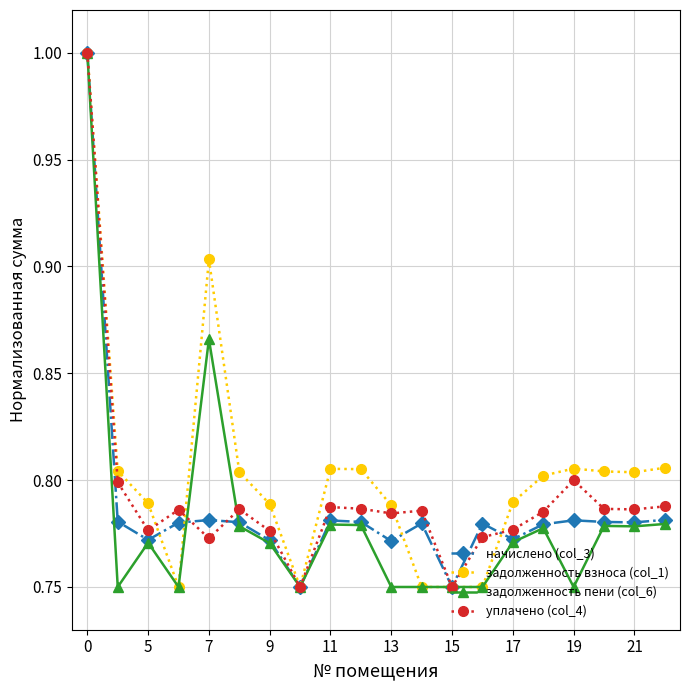

True or false: задолженность взноса (col_1) has more than 0 points higher than both neighbors.

True